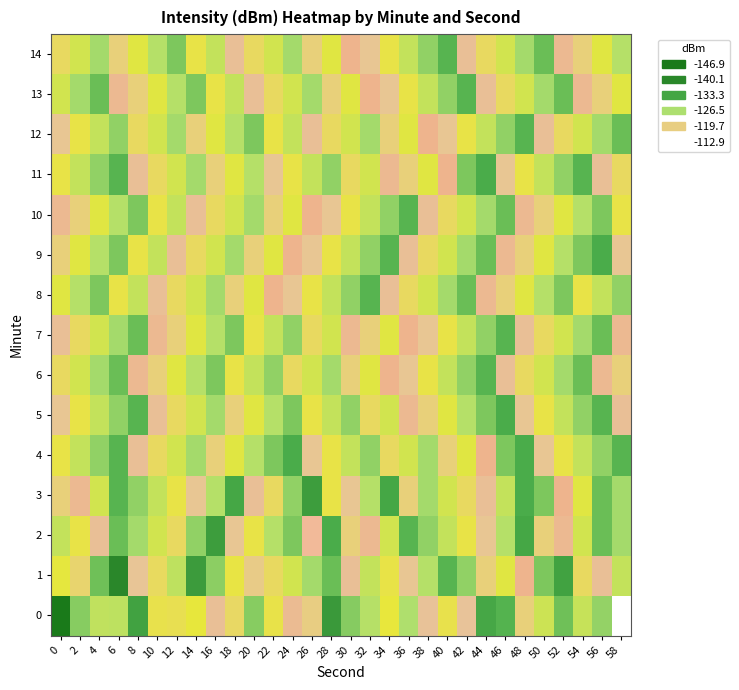

At which category does the chart reach its peak across all series?

58